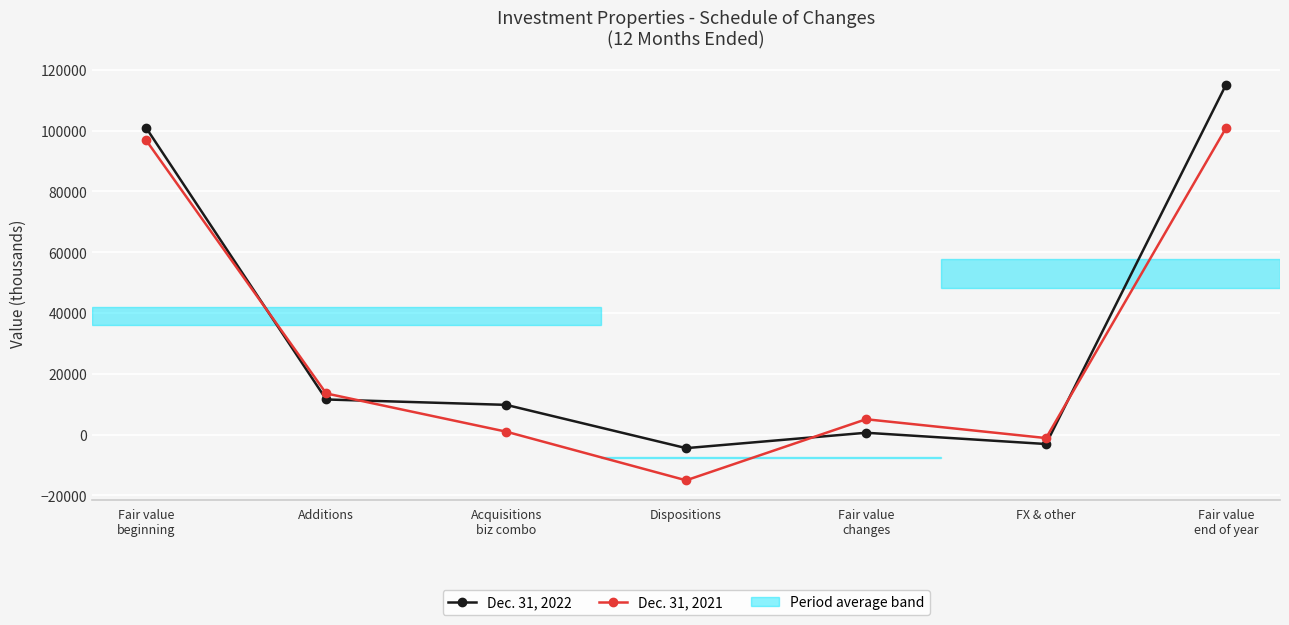

What is the difference between the Dec. 31, 2021 values at Dispositions and Fair value
changes?

20090